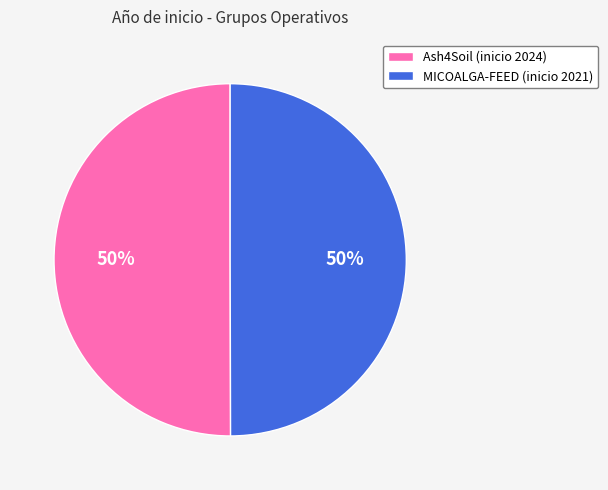

How many slices are in this pie chart?

2